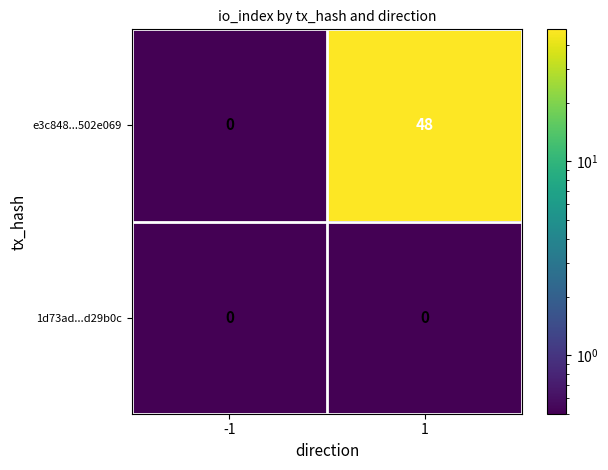

At which category is the sum across all series the highest?

1